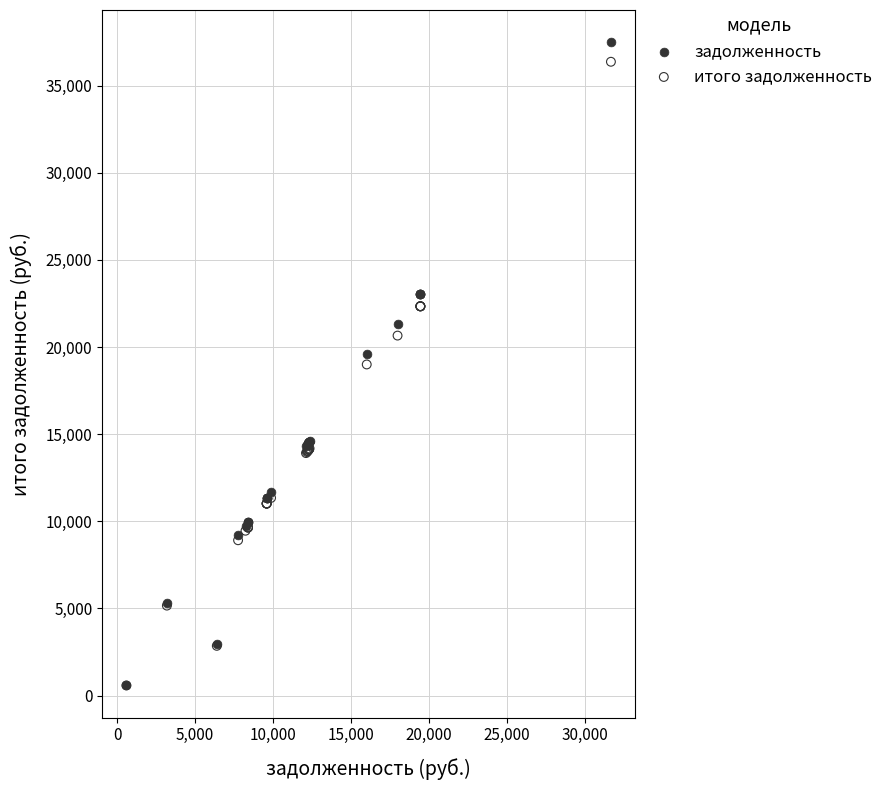

In the итого задолженность series, what Y value is closest to 18476?

19001.6